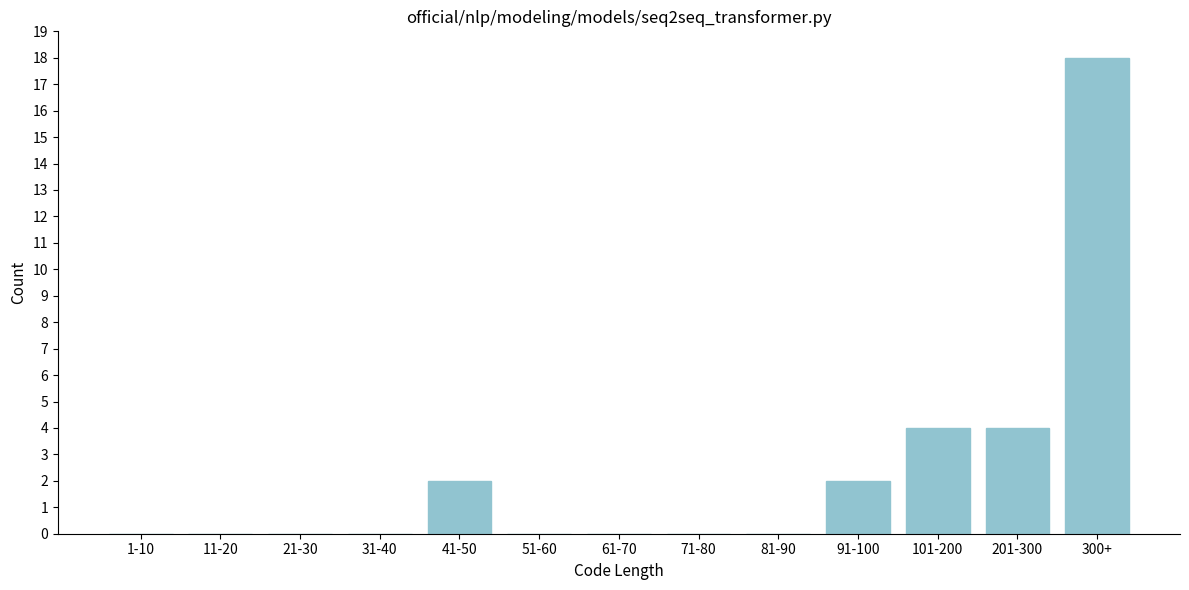

Reading left to right, list all the values displayed in this chart.

1-10=0	11-20=0	21-30=0	31-40=0	41-50=2	51-60=0	61-70=0	71-80=0	81-90=0	91-100=2	101-200=4	201-300=4	300+=18